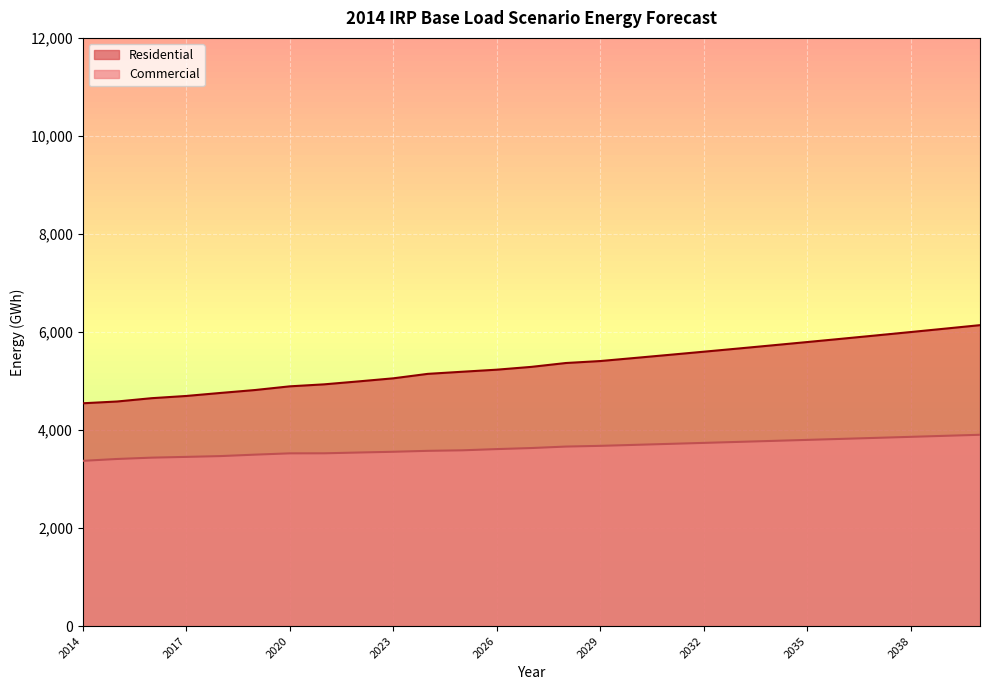

Between 2015 and 2040, which series saw the biggest shift?

Residential